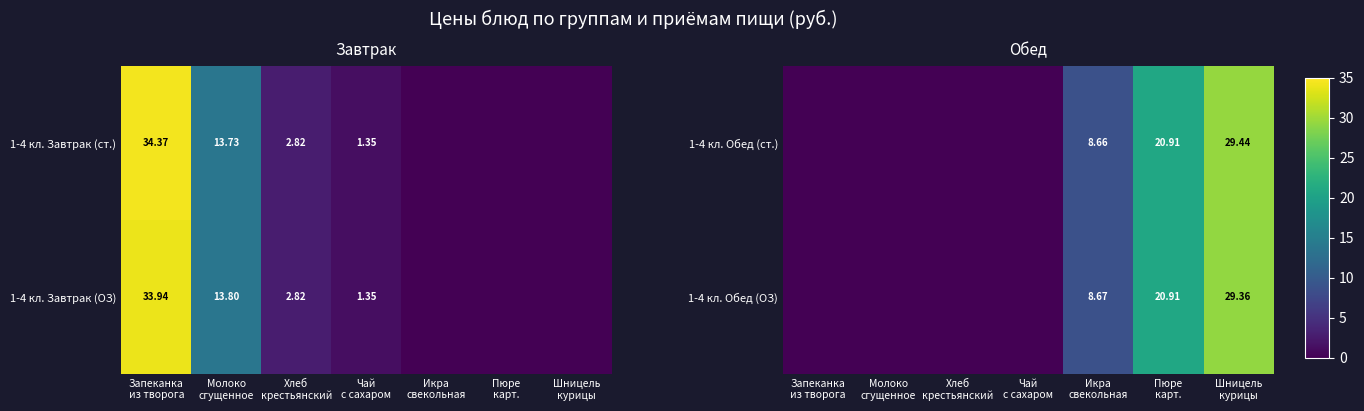

How many values in the 1-4 кл. Обед (ОЗ) series exceed 0?

3